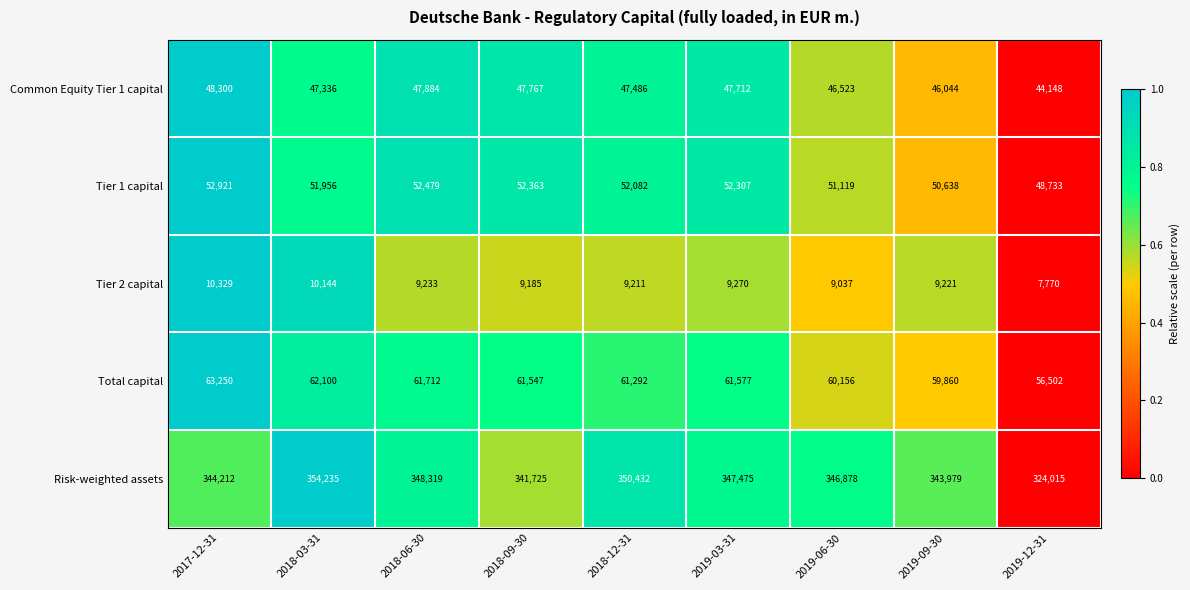

List the series in order of their peak value, highest first.

Risk-weighted assets, Total capital, Tier 1 capital, Common Equity Tier 1 capital, Tier 2 capital